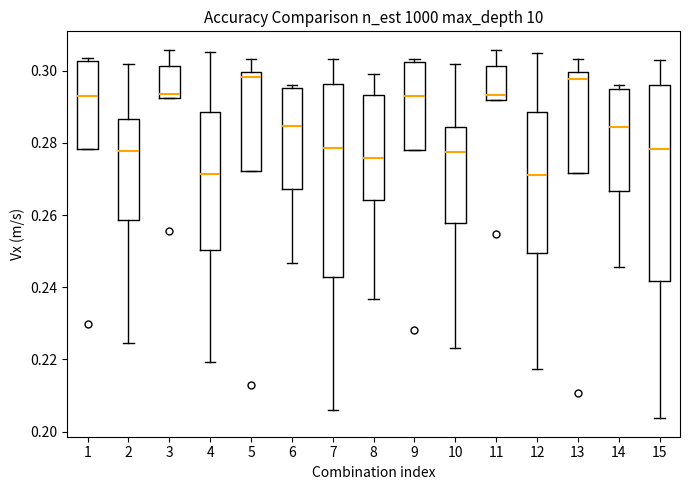

Reading left to right, read every box against the y-axis: the position of its median line, the range the box covers, and the ends of its whiskers. The values are not printed on the chart, so give them approximately, as read against the axis.

1: median 0.292, box 0.278 to 0.302, whiskers 0.278 to 0.304
2: median 0.278, box 0.258 to 0.286, whiskers 0.224 to 0.302
3: median 0.294, box 0.292 to 0.302, whiskers 0.292 to 0.306
4: median 0.272, box 0.250 to 0.288, whiskers 0.220 to 0.306
5: median 0.298, box 0.272 to 0.300, whiskers 0.272 to 0.304
6: median 0.284, box 0.268 to 0.296, whiskers 0.246 to 0.296 (just above the box's upper edge)
7: median 0.278, box 0.242 to 0.296, whiskers 0.206 to 0.304
8: median 0.276, box 0.264 to 0.294, whiskers 0.236 to 0.300
9: median 0.292, box 0.278 to 0.302, whiskers 0.278 to 0.304
10: median 0.278, box 0.258 to 0.284, whiskers 0.224 to 0.302
11: median 0.294, box 0.292 to 0.302, whiskers 0.292 to 0.306
12: median 0.272, box 0.250 to 0.288, whiskers 0.218 to 0.306
13: median 0.298, box 0.272 to 0.300, whiskers 0.272 to 0.304
14: median 0.284, box 0.266 to 0.294, whiskers 0.246 to 0.296
15: median 0.278, box 0.242 to 0.296, whiskers 0.204 to 0.304